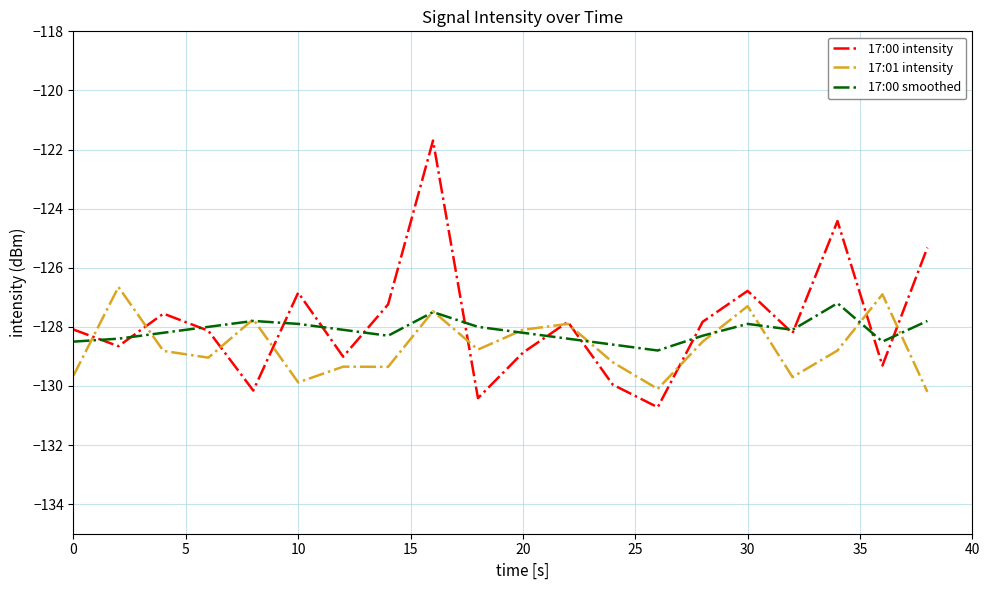

What is the minimum value shown in the chart?

-130.7